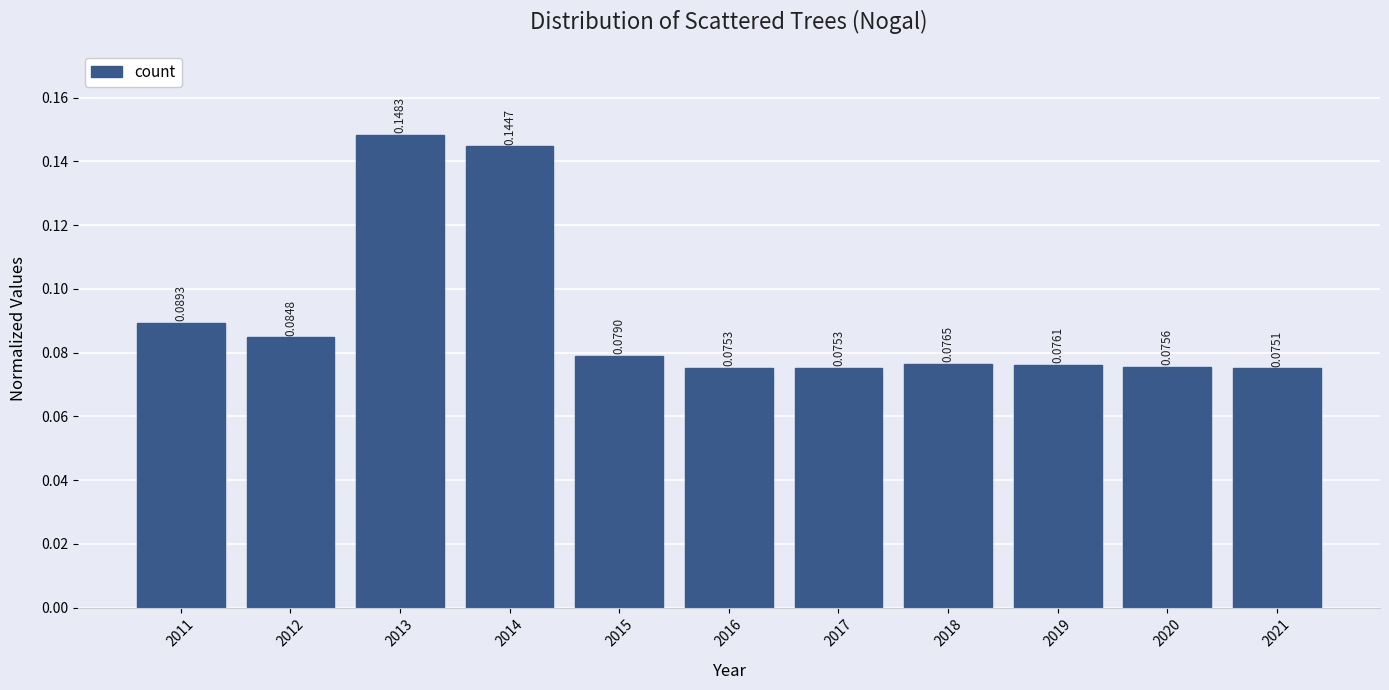

Which has a higher value, 2021 or 2016?

2016